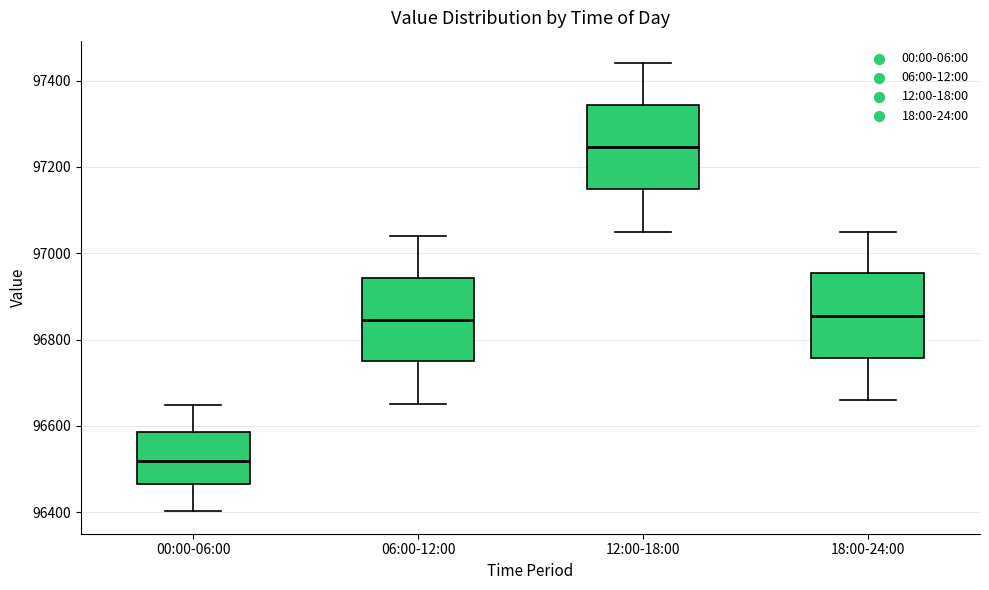

Reading left to right, transcribe this box plot: for each box, give where its median line is, the range the box spans, and where its two whiskers end, as read against the y-axis. The values are not printed on the chart, so give them approximately, as read against the axis.

00:00-06:00: median 96520, box 96460 to 96580, whiskers 96400 to 96640
06:00-12:00: median 96840, box 96740 to 96940, whiskers 96660 to 97040
12:00-18:00: median 97240, box 97140 to 97340, whiskers 97060 to 97440
18:00-24:00: median 96860, box 96760 to 96960, whiskers 96660 to 97060